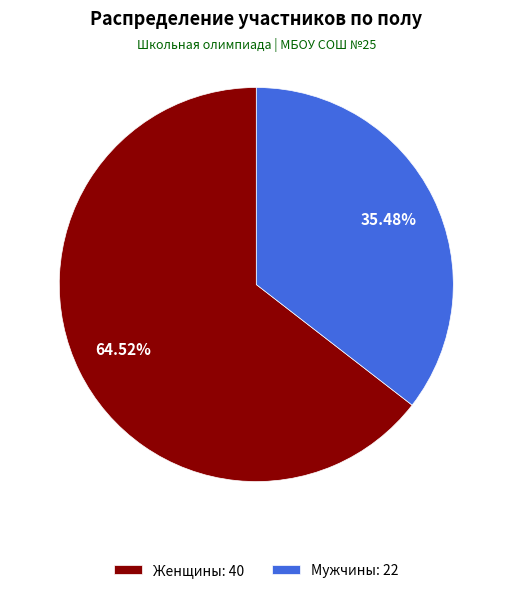

What is the ratio of the value at Женщины: 40 to the value at Мужчины: 22?

1.8